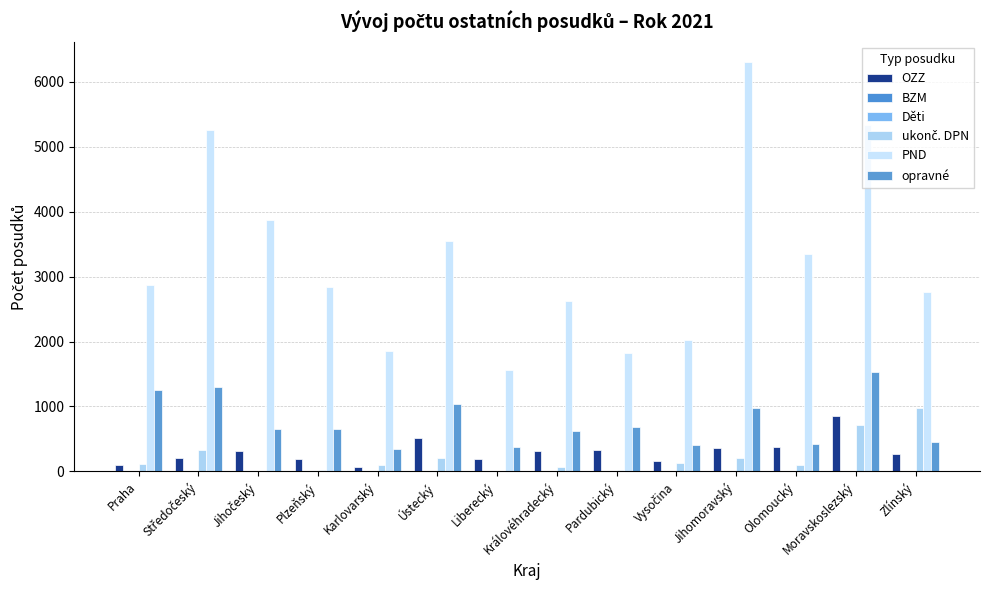

What position from the right is Plzeňský?

11